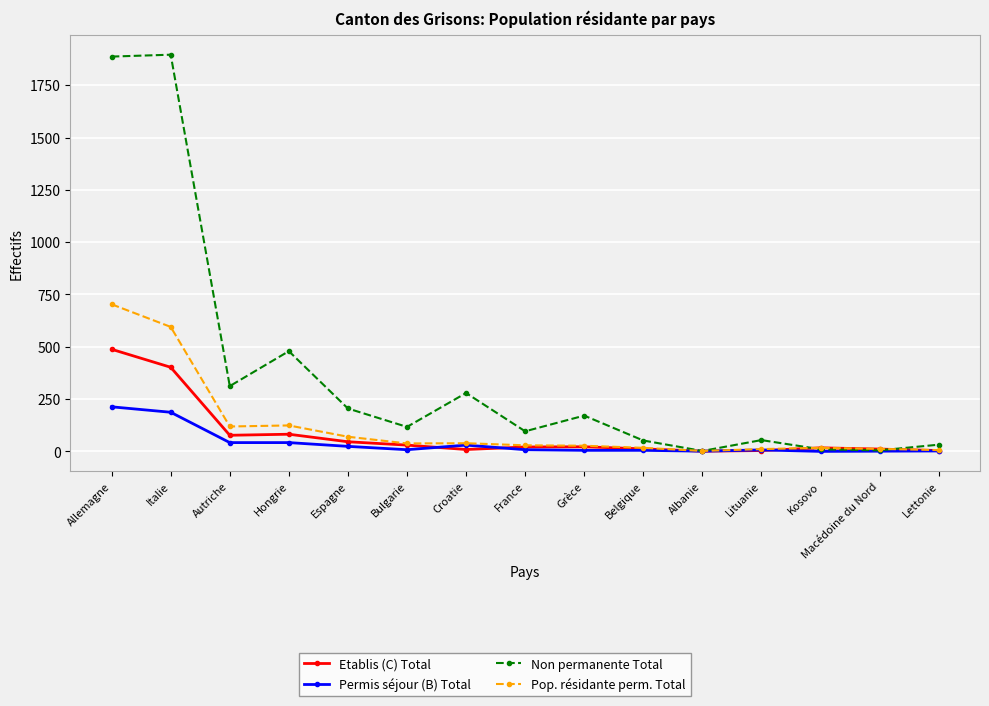

Where is Non permanente Total nearest to the value 949?

Hongrie